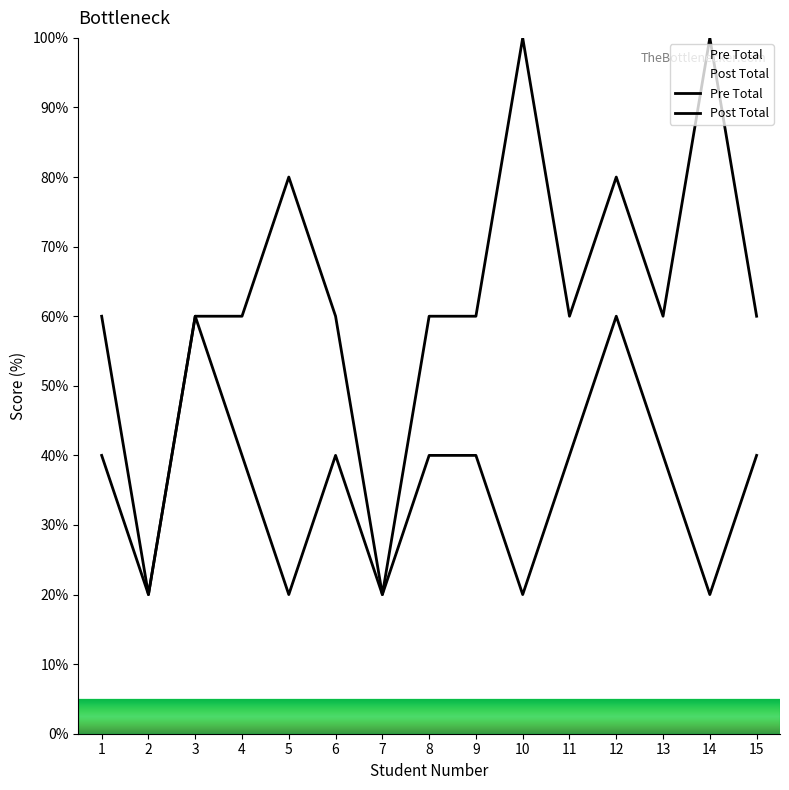

Which series has the largest total across all categories?

Post Total